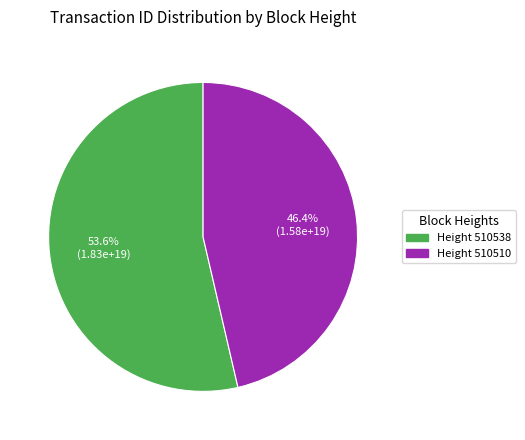

Count the number of slices in the pie.

2